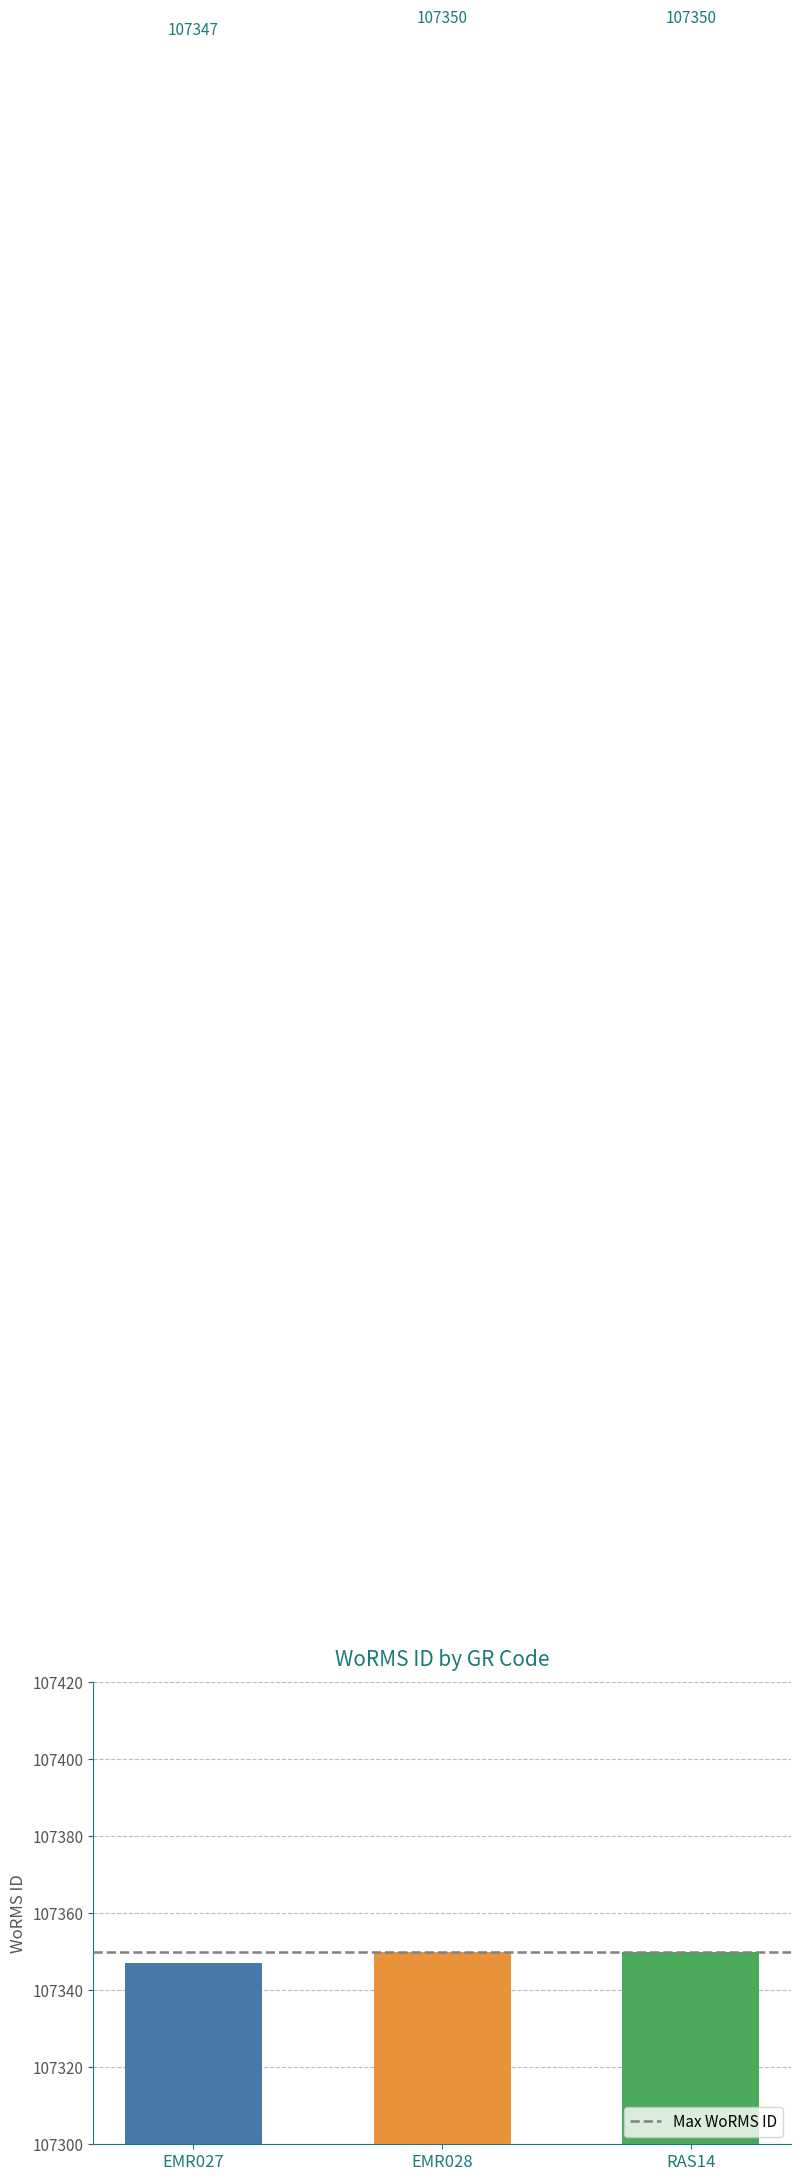

What position from the left is EMR027?

1